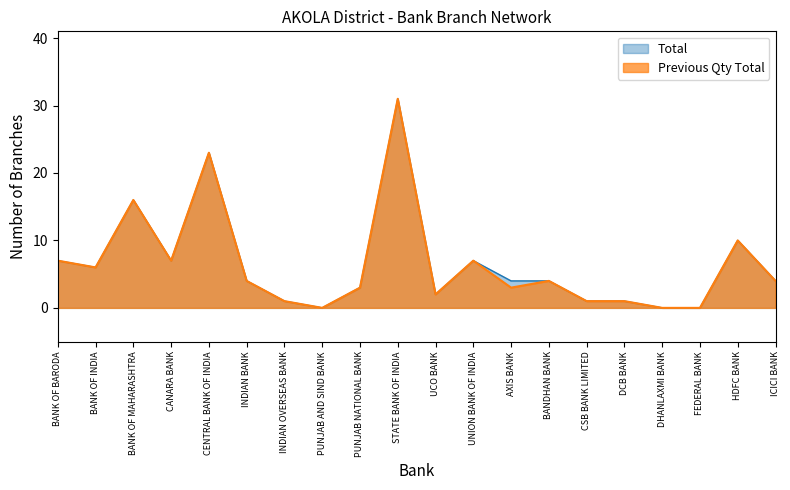

Reading left to right, what are all the values shown in this chart?

Total: BANK OF BARODA=7	BANK OF INDIA=6	BANK OF MAHARASHTRA=16	CANARA BANK=7	CENTRAL BANK OF INDIA=23	INDIAN BANK=4	INDIAN OVERSEAS BANK=1	PUNJAB AND SIND BANK=0	PUNJAB NATIONAL BANK=3	STATE BANK OF INDIA=31	UCO BANK=2	UNION BANK OF INDIA=7	AXIS BANK=4	BANDHAN BANK=4	CSB BANK LIMITED=1	DCB BANK=1	DHANLAXMI BANK=0	FEDERAL BANK=0	HDFC BANK=10	ICICI BANK=4
Previous Qty Total: BANK OF BARODA=7	BANK OF INDIA=6	BANK OF MAHARASHTRA=16	CANARA BANK=7	CENTRAL BANK OF INDIA=23	INDIAN BANK=4	INDIAN OVERSEAS BANK=1	PUNJAB AND SIND BANK=0	PUNJAB NATIONAL BANK=3	STATE BANK OF INDIA=31	UCO BANK=2	UNION BANK OF INDIA=7	AXIS BANK=3	BANDHAN BANK=4	CSB BANK LIMITED=1	DCB BANK=1	DHANLAXMI BANK=0	FEDERAL BANK=0	HDFC BANK=10	ICICI BANK=4